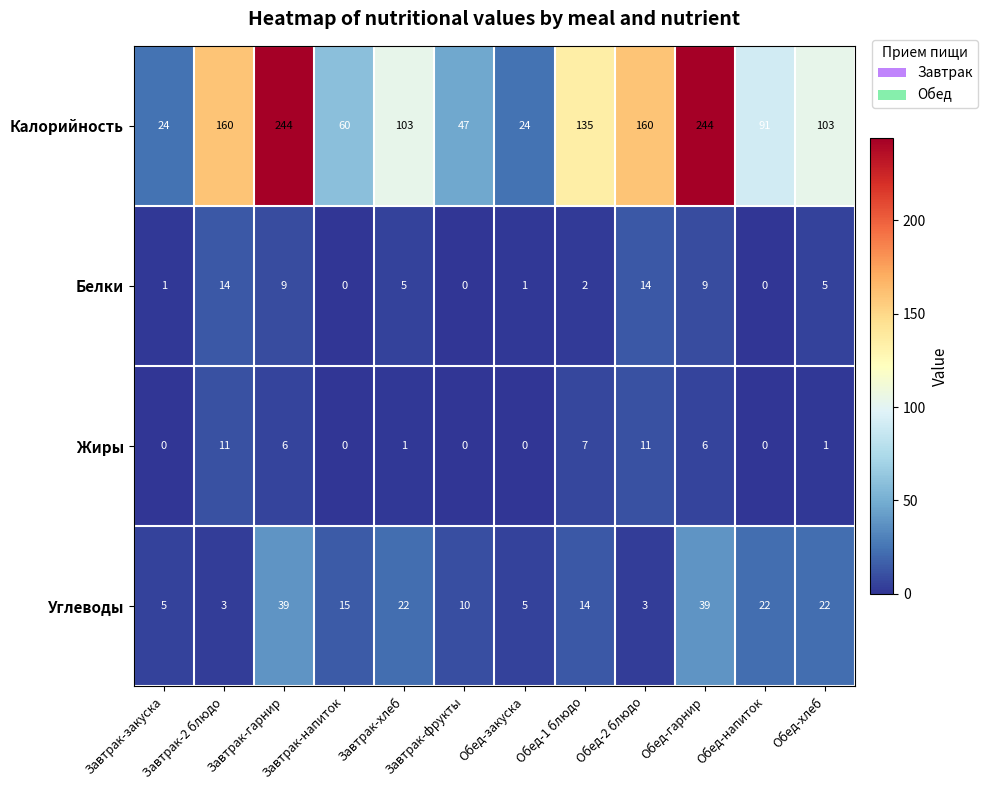

What is the average value of the Белки series?

5